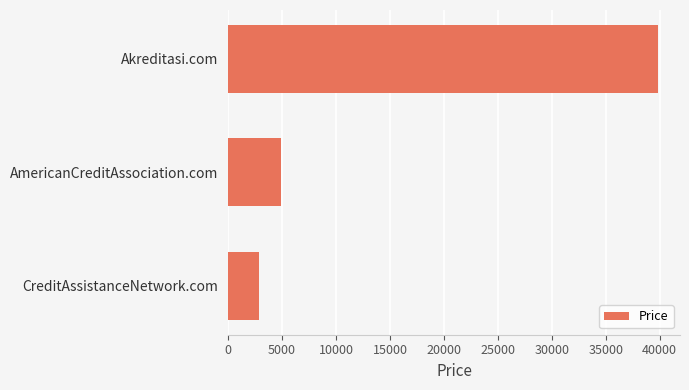

What is the average value?

15888